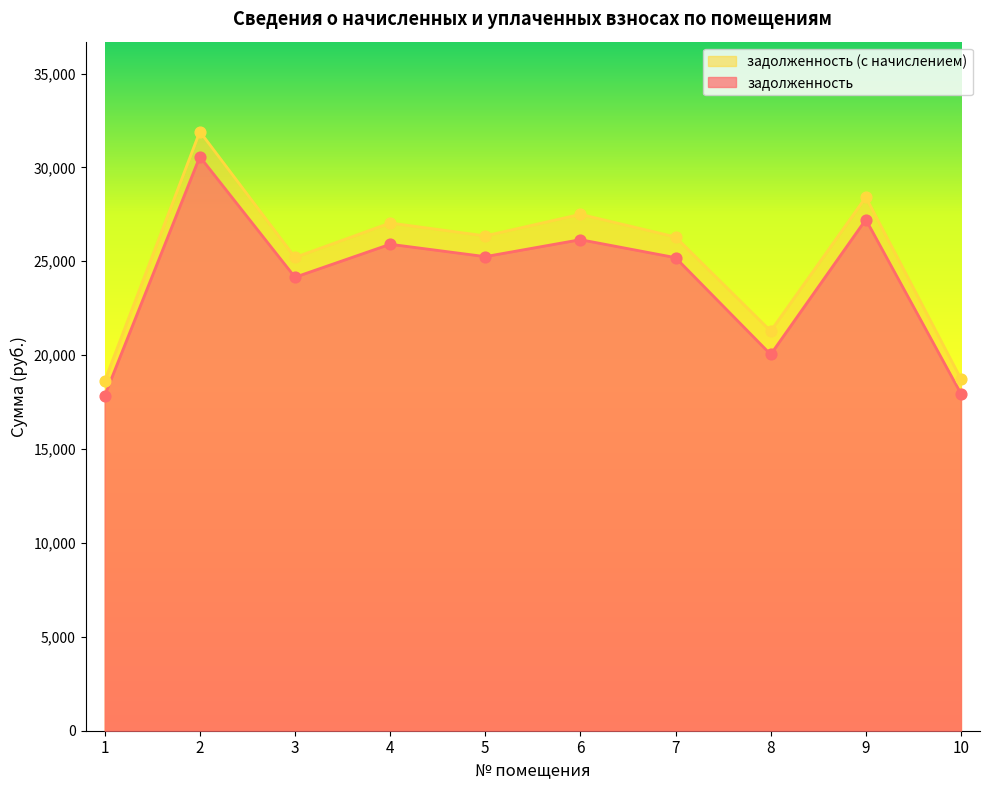

What is the total value across all series at 1?

36457.4